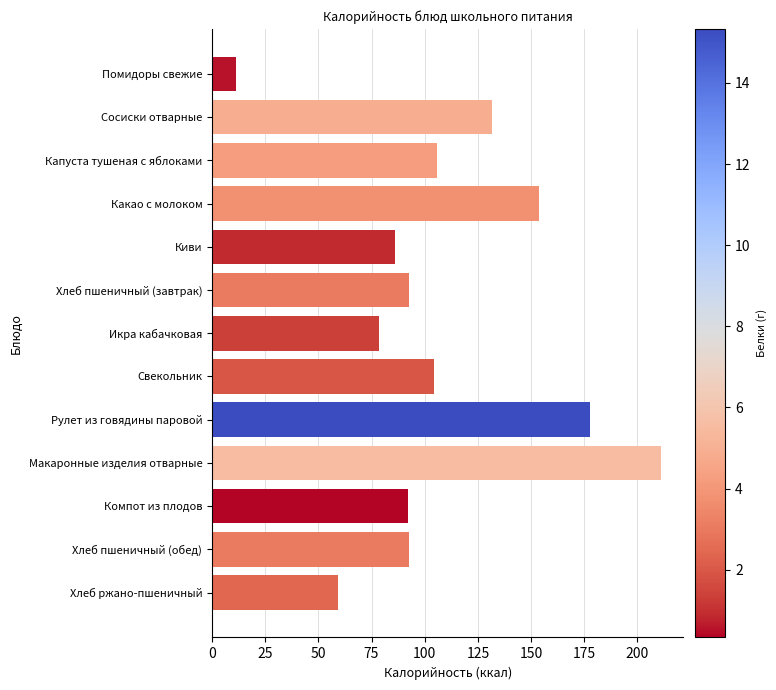

What is the value of the 12th bar from the top?

92.4